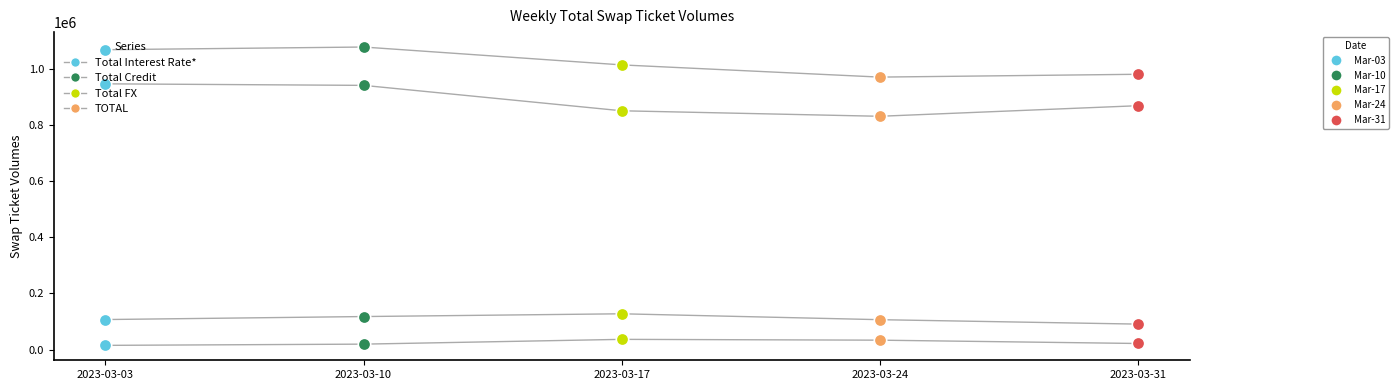

What is the total value across all series at 2023-03-24?

1943756